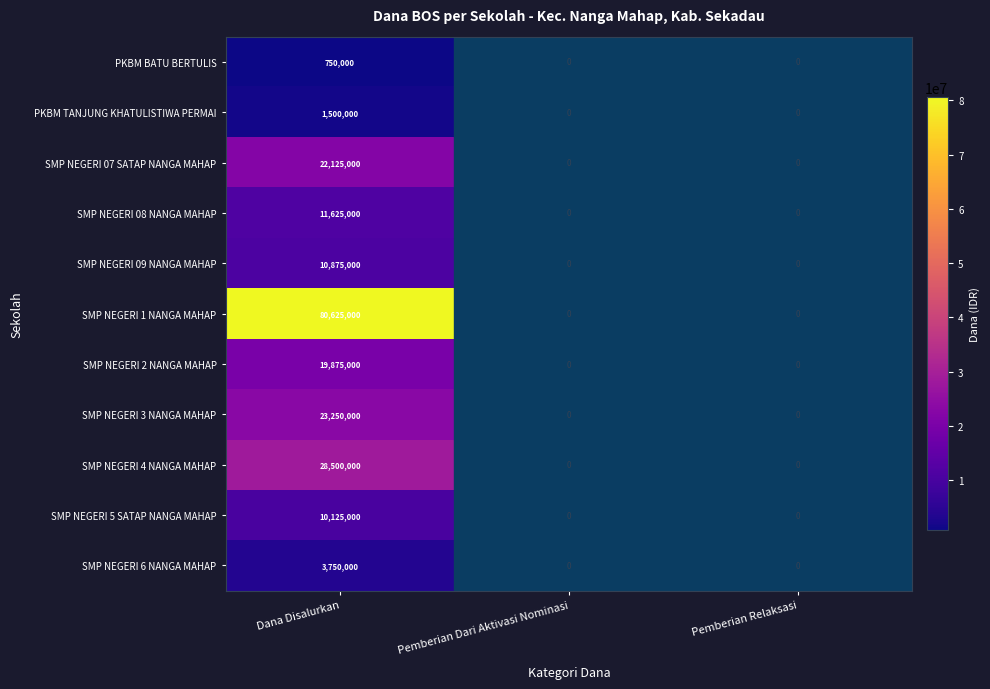

At how many categories does at least one series exceed 54741500?

1